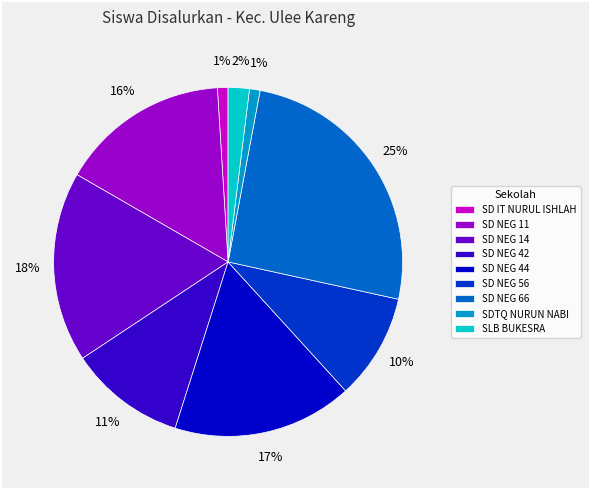

How many slices are in this pie chart?

9